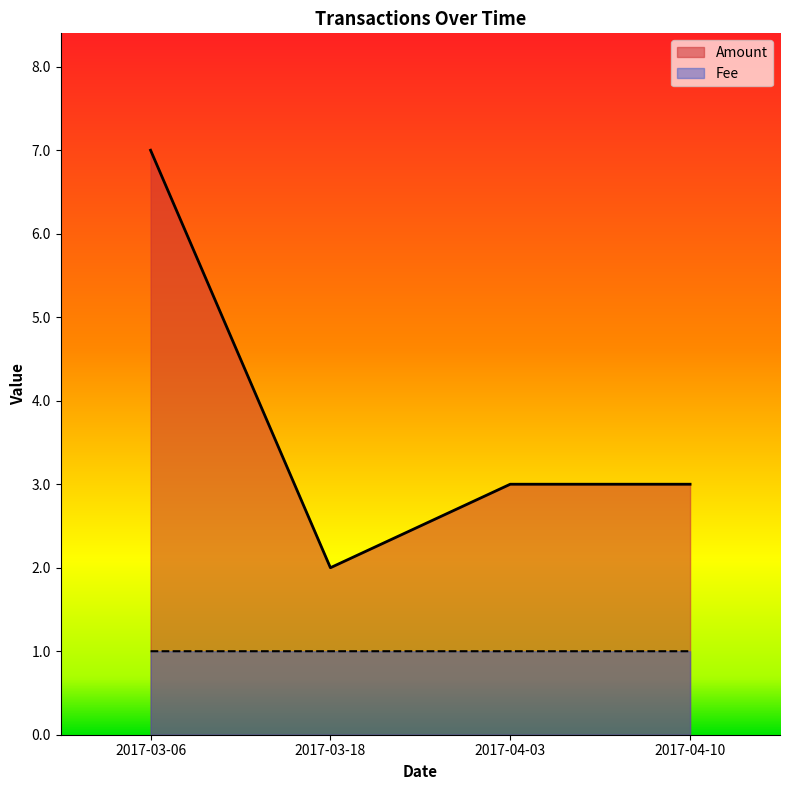

Rank the series at 2017-03-18 from highest to lowest value.

Amount, Fee